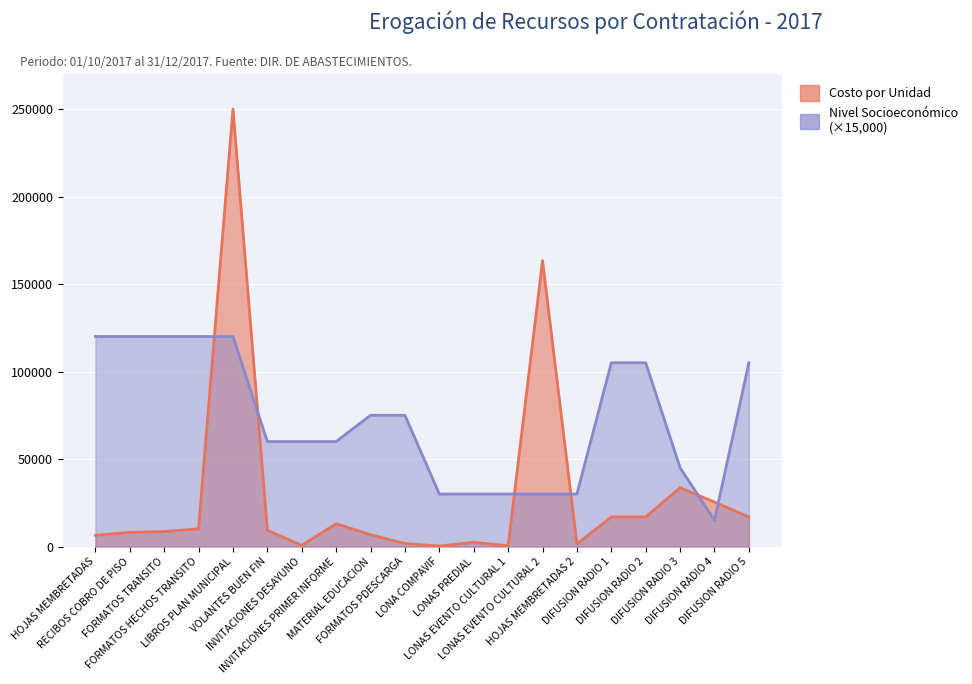

What is the total value across all series at LIBROS PLAN MUNICIPAL?

370000.0